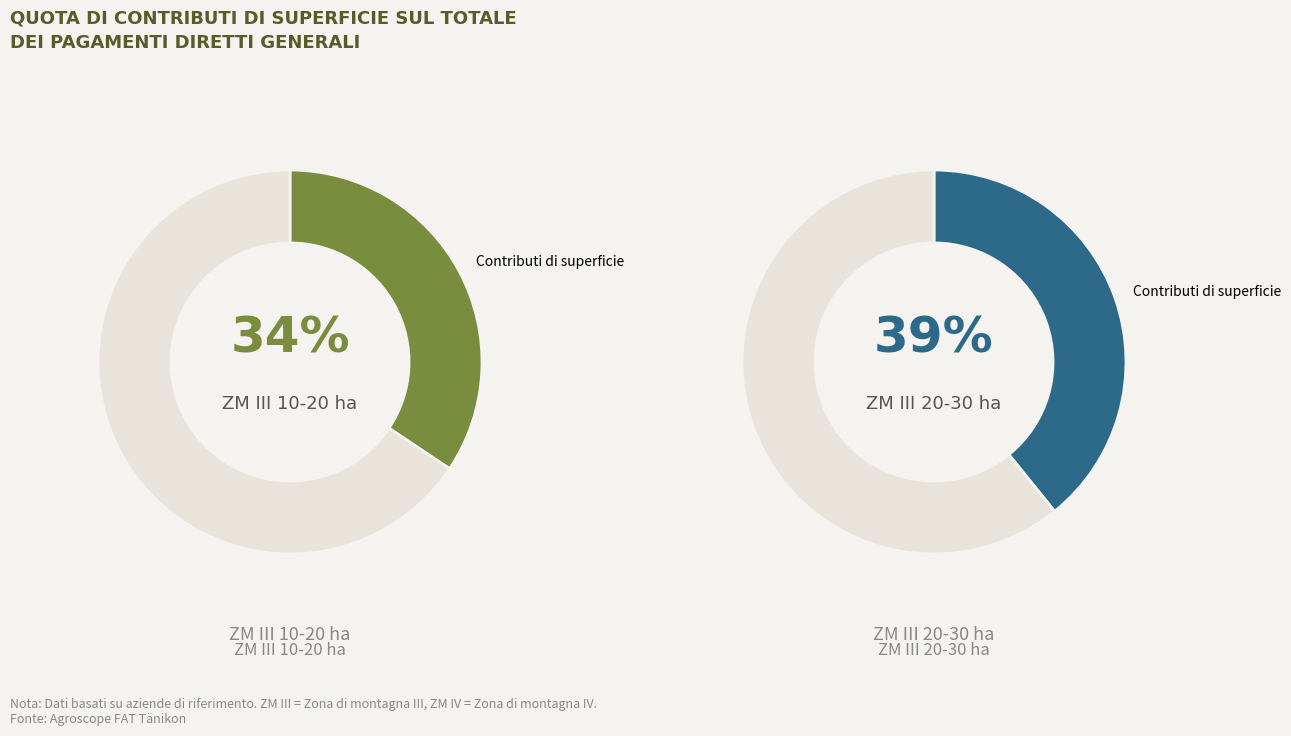

Does ZM III 30-50 ha account for over 50% of the chart?

No